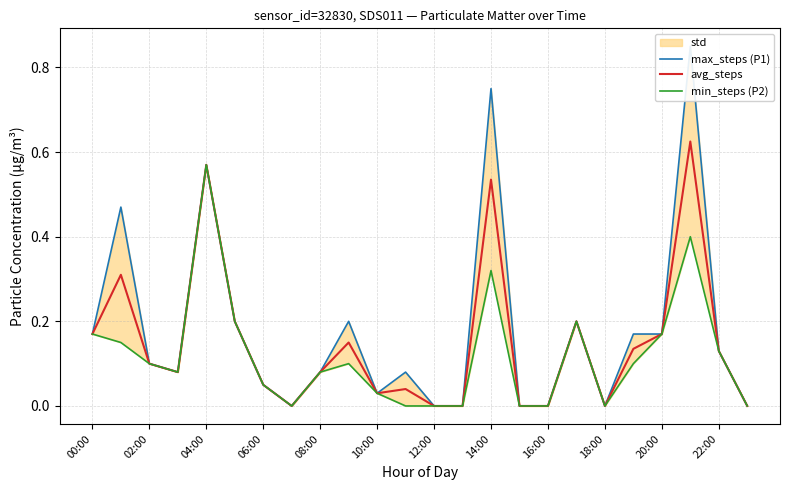

The avg_steps series shows 0.3 at 00:00. True or false?

False